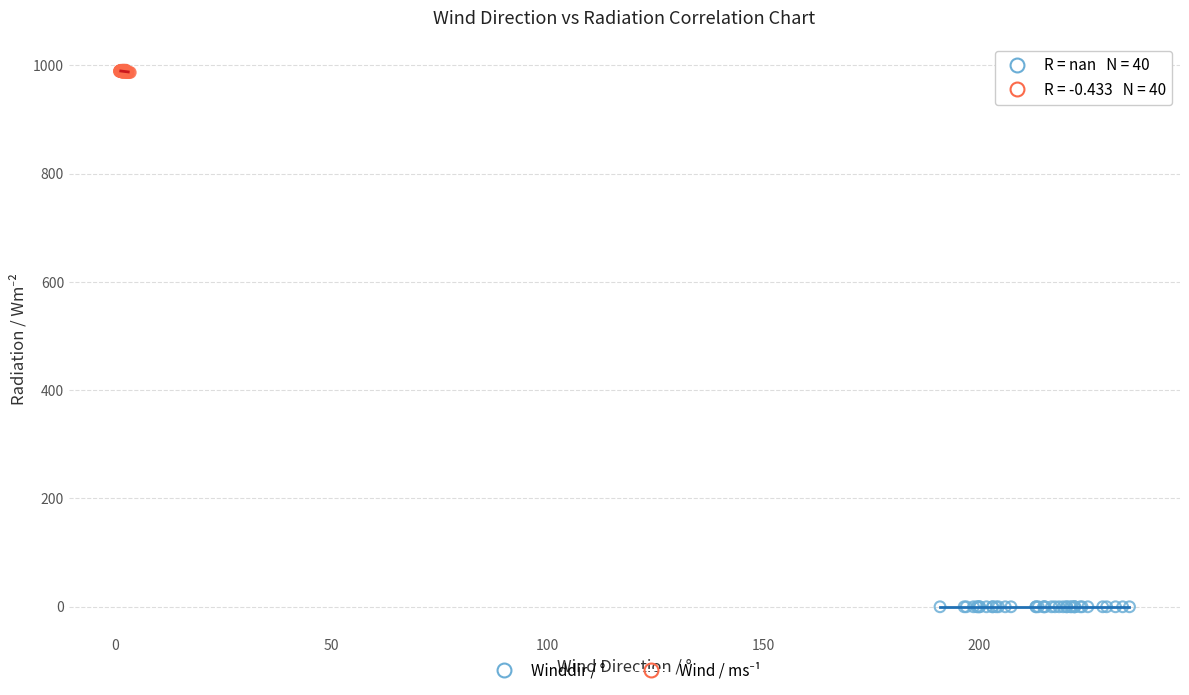

Which series reaches the minimum Y coordinate?

Winddir / °